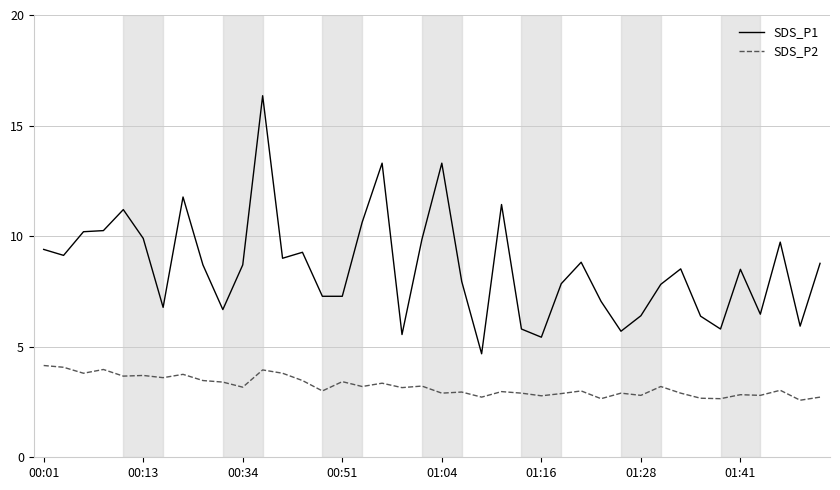

Which series has the widest spread of values?

SDS_P1